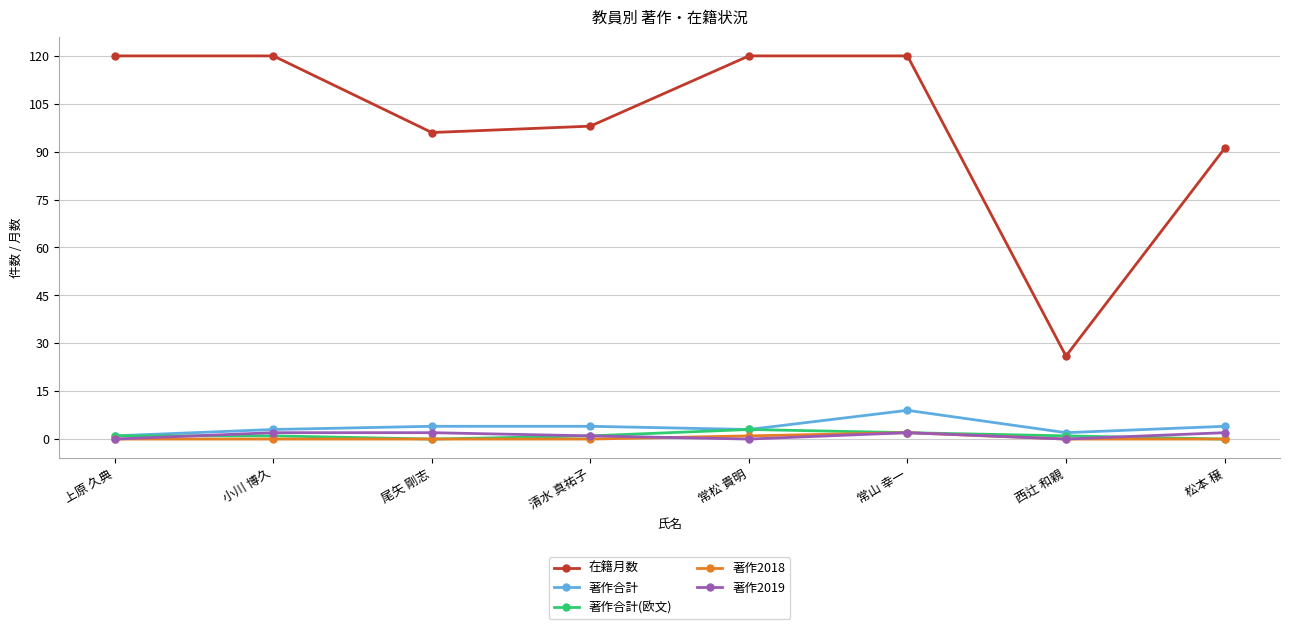

What is the difference between the highest and lowest values at 常山 幸一?

118